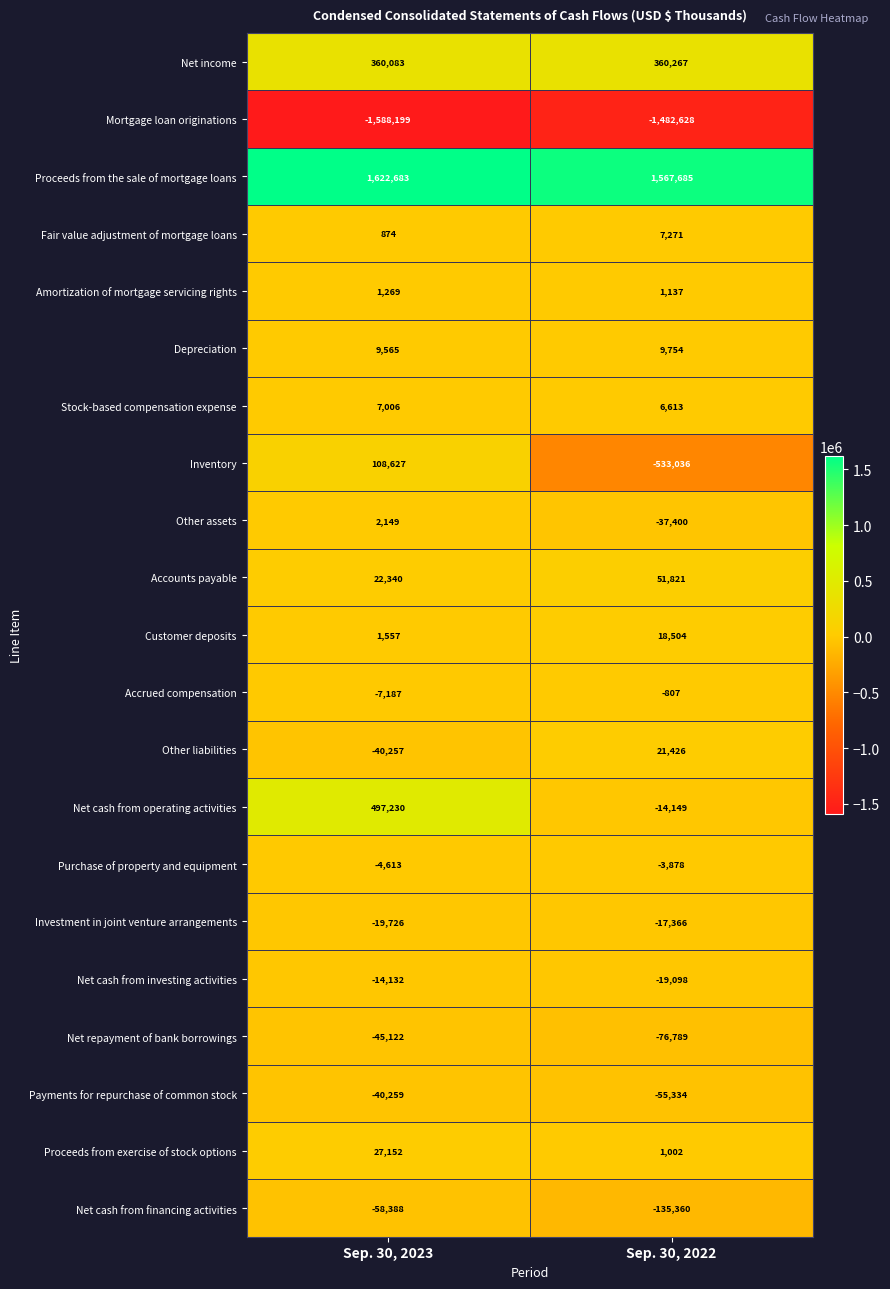

What is the spread (max minus min) of values at Sep. 30, 2022?

3050313